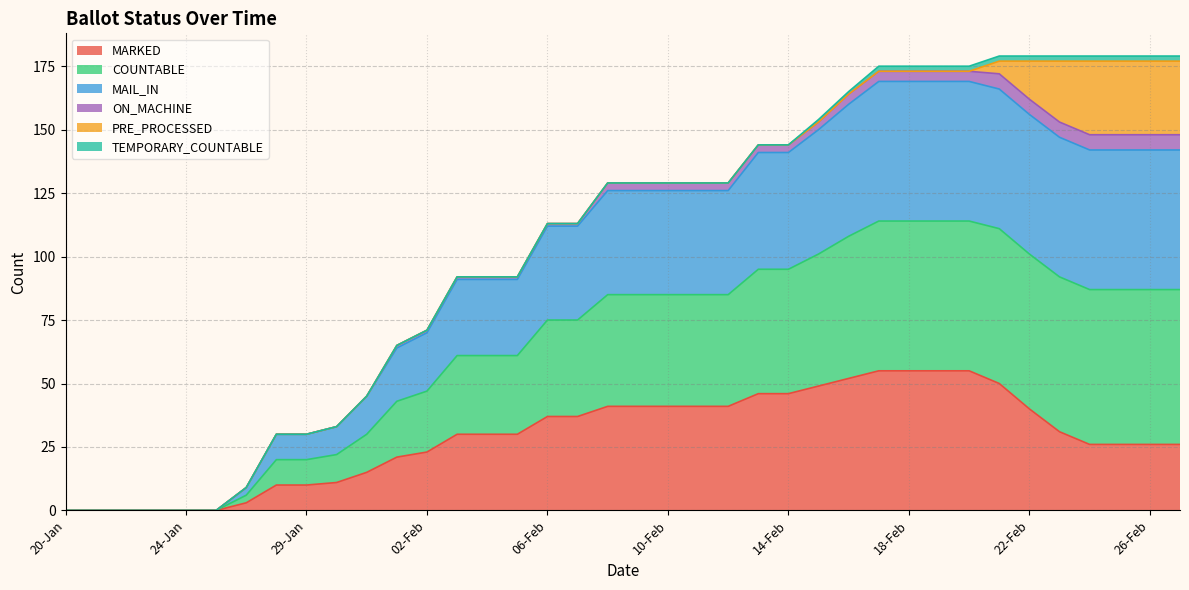

Count the number of categories in the chart.

38